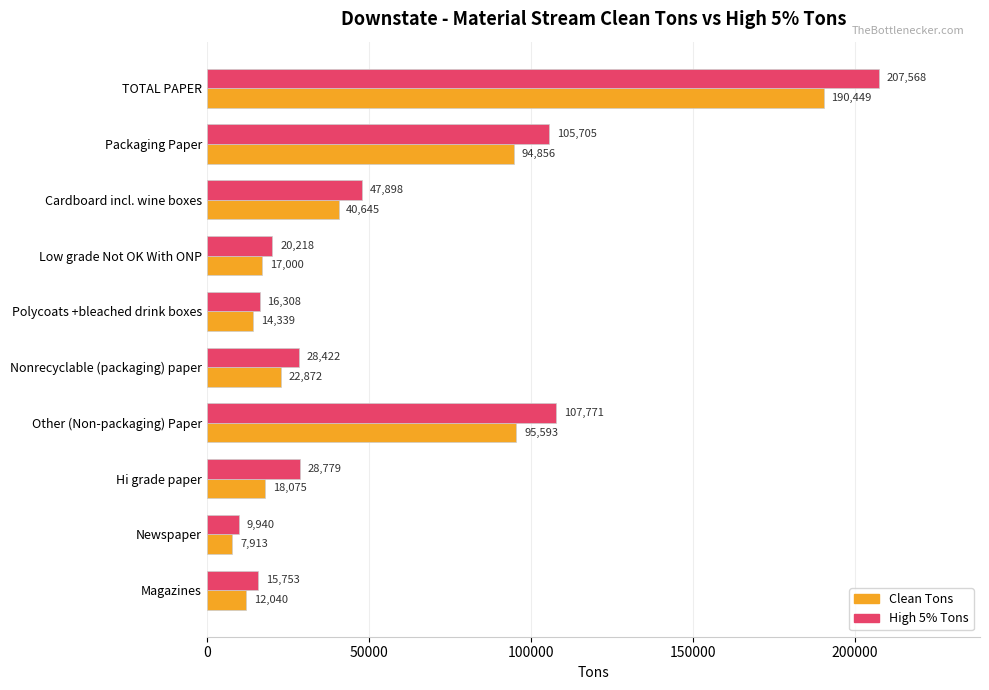

What are all the series names shown in the legend?

Clean Tons, High 5% Tons